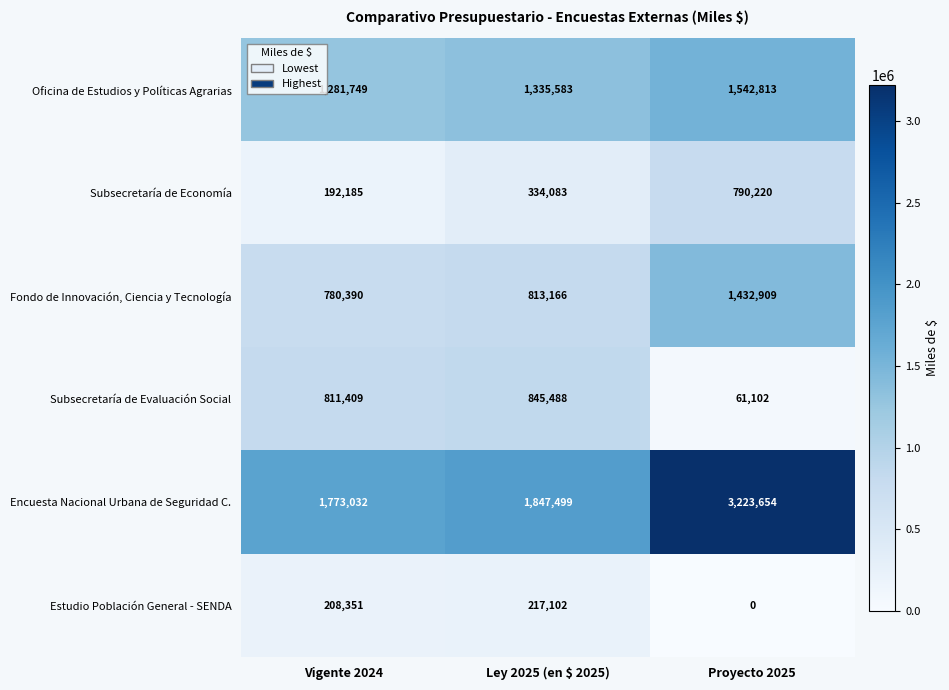

Count the Oficina de Estudios y Políticas Agrarias values in the range 1281749 to 1542813.

3